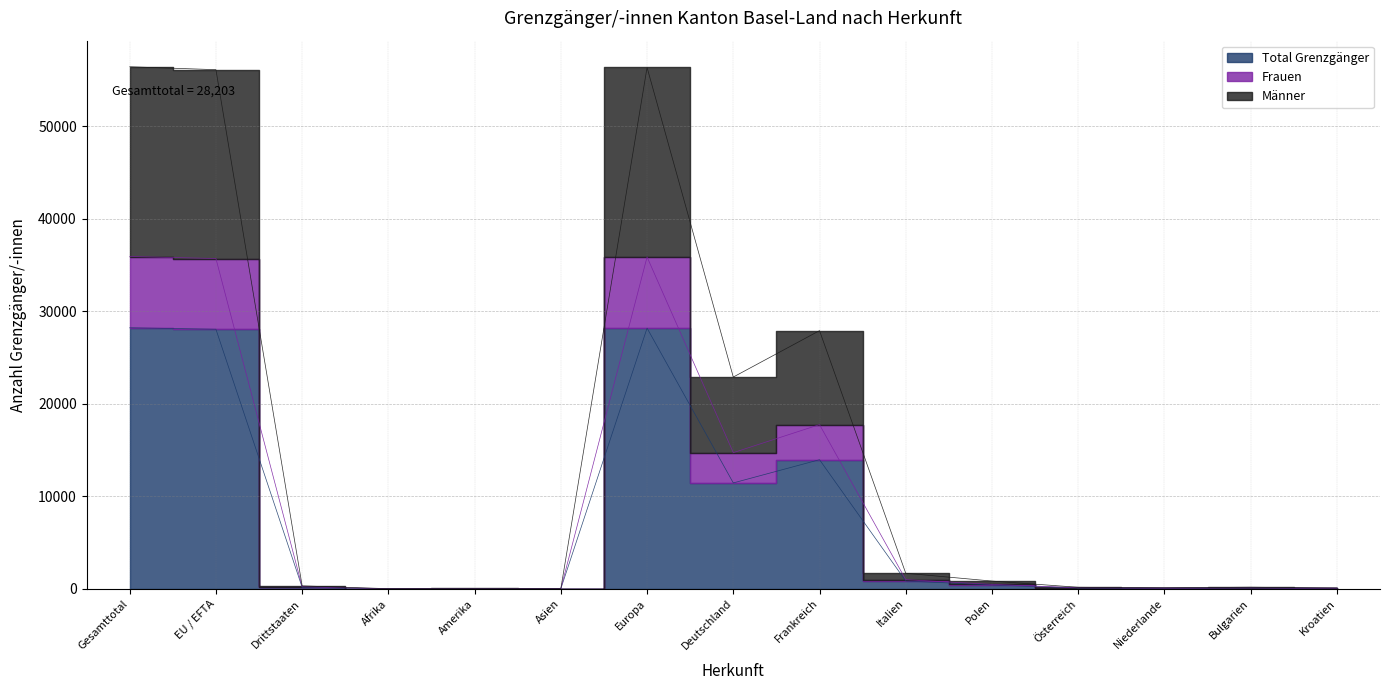

Reading left to right, what are all the values shown in this chart?

Total Grenzgänger: 28203	28046	157	6	20	10	28165	11439	13947	839	417	81	53	85	37
Frauen: 35903	35687	216	8	28	13	35852	14710	17738	988	477	108	66	92	45
Männer: 56406	56092	314	12	40	20	56330	22878	27894	1678	834	162	106	170	74